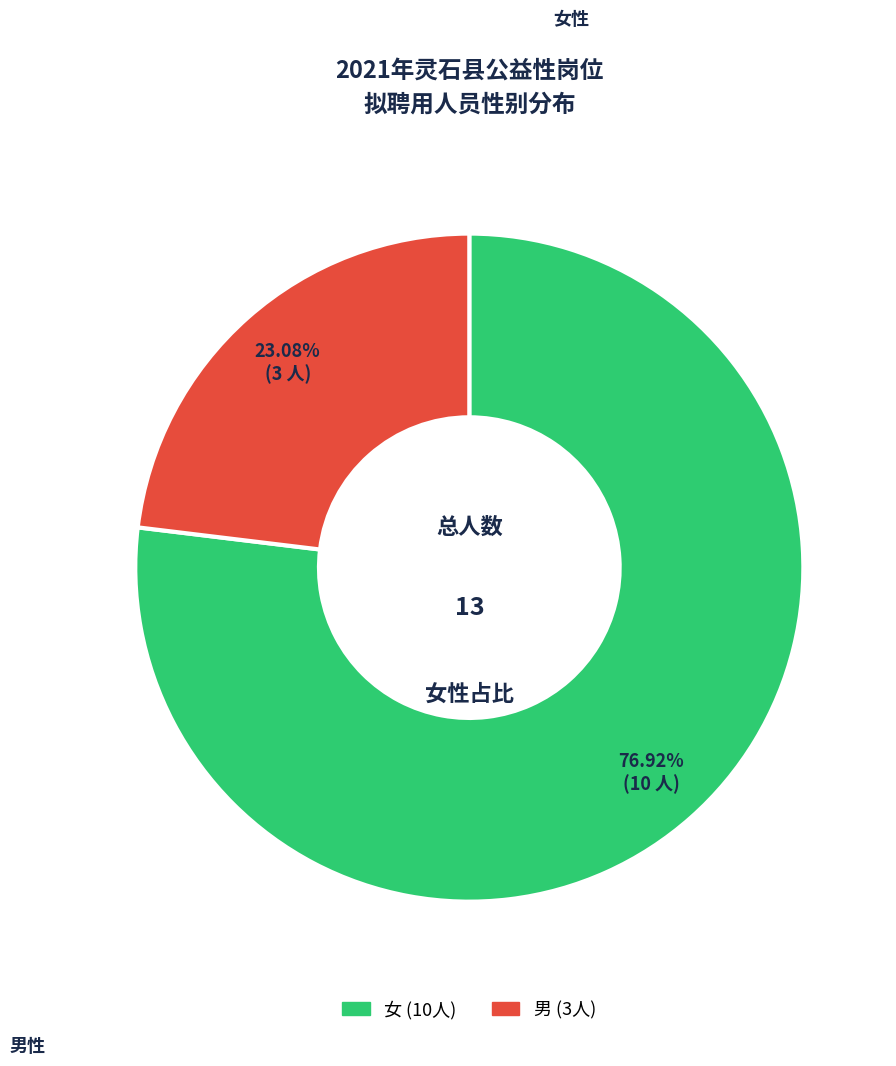

What is the change in value from 女 to 男?

-7